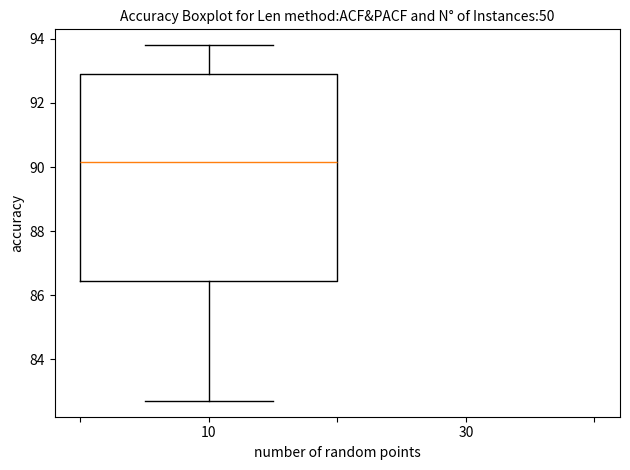

Transcribe this box plot: give where the median line is, the range the box spans, and where the two whiskers end, as read against the y-axis. The values are not printed on the chart, so give them approximately, as read against the axis.

median 90.2, box 86.4 to 93.0, whiskers 82.8 to 93.8